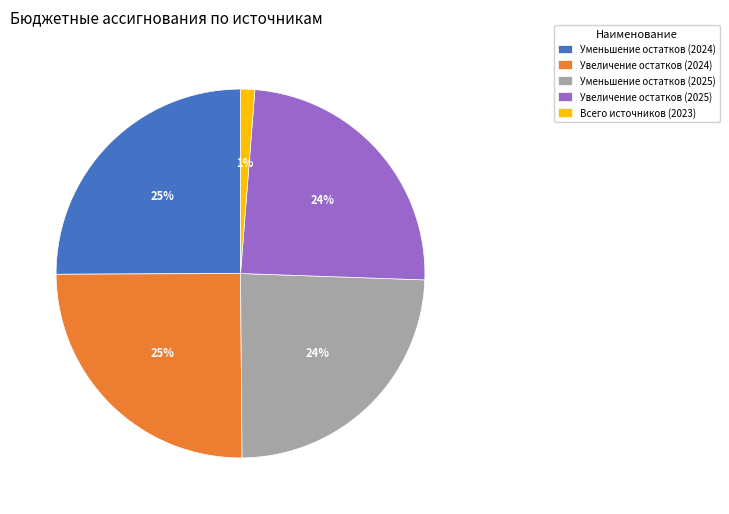

To the nearest percent, what is the average slice percentage?

20%